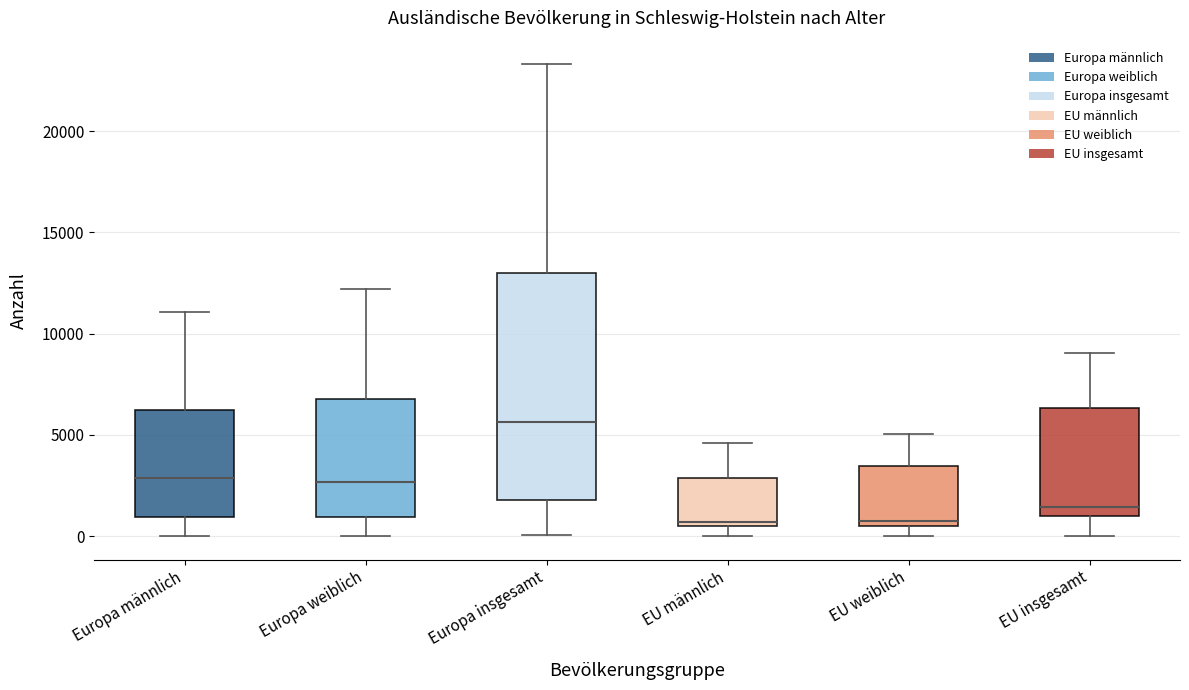

Where is the lower edge of the box for Europa weiblich on the y-axis? The values are not printed on the chart, so give them approximately, as read against the axis.

1000